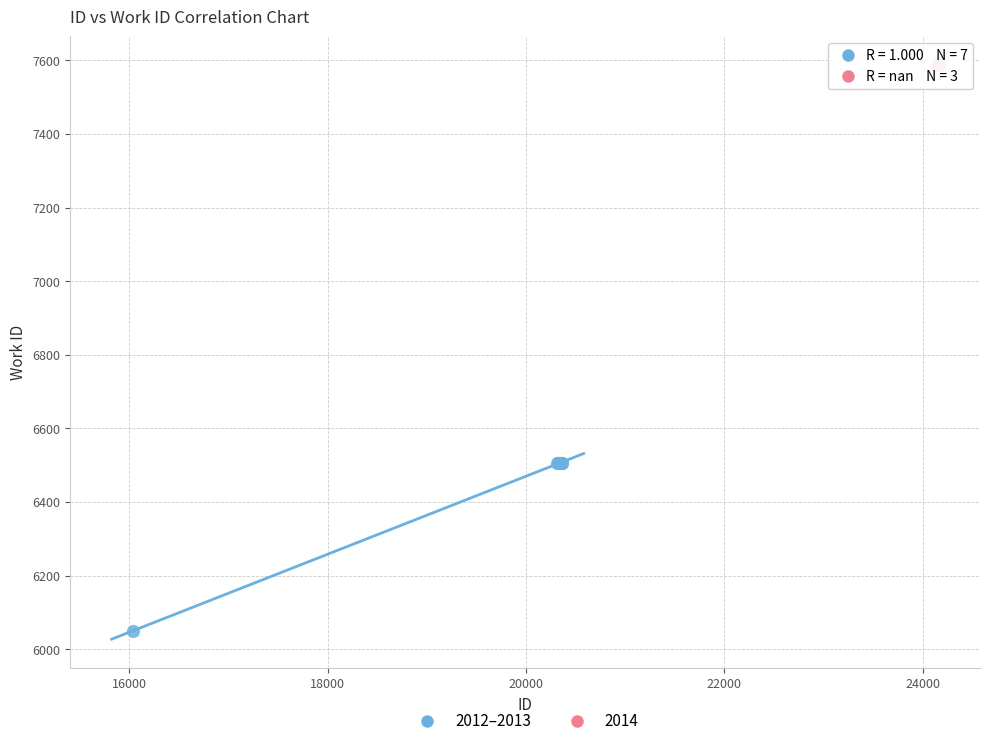

Which series reaches the minimum Y coordinate?

2012–2013